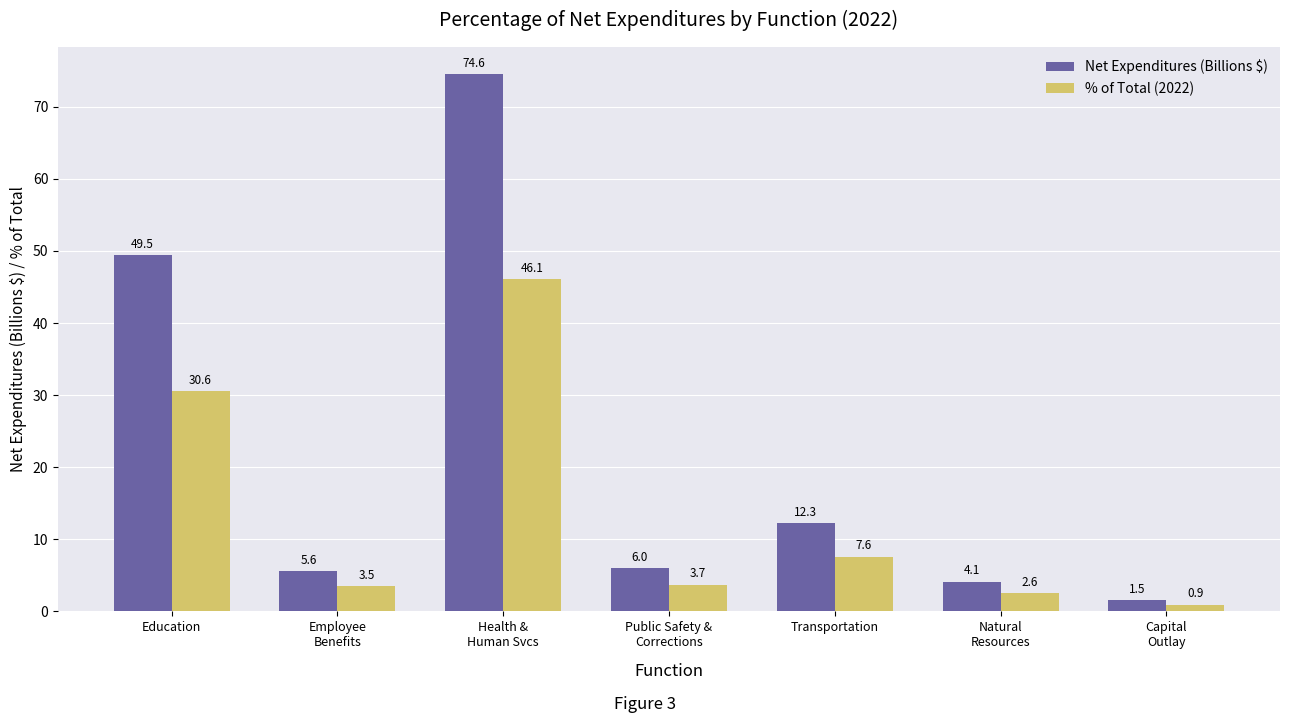

At how many categories does at least one series exceed 14?

2